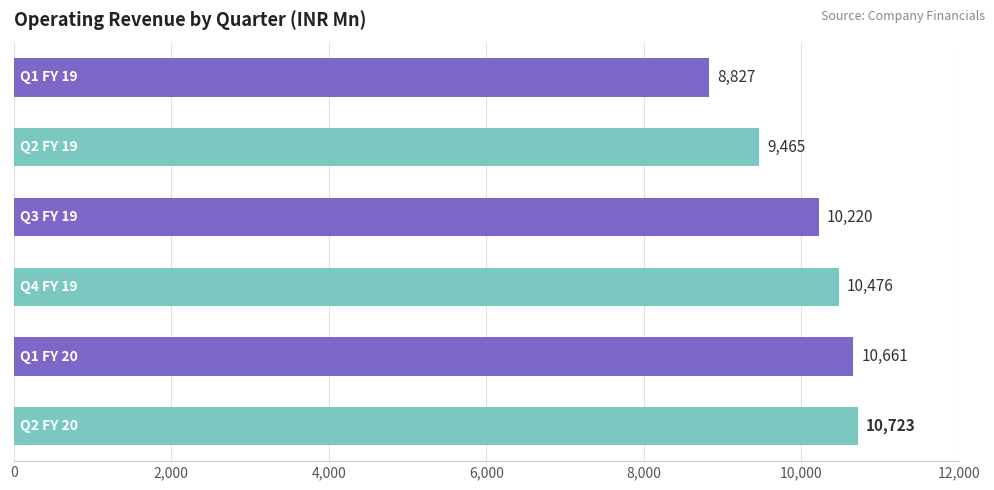

What is the value of the 4th bar from the top?

10475.8